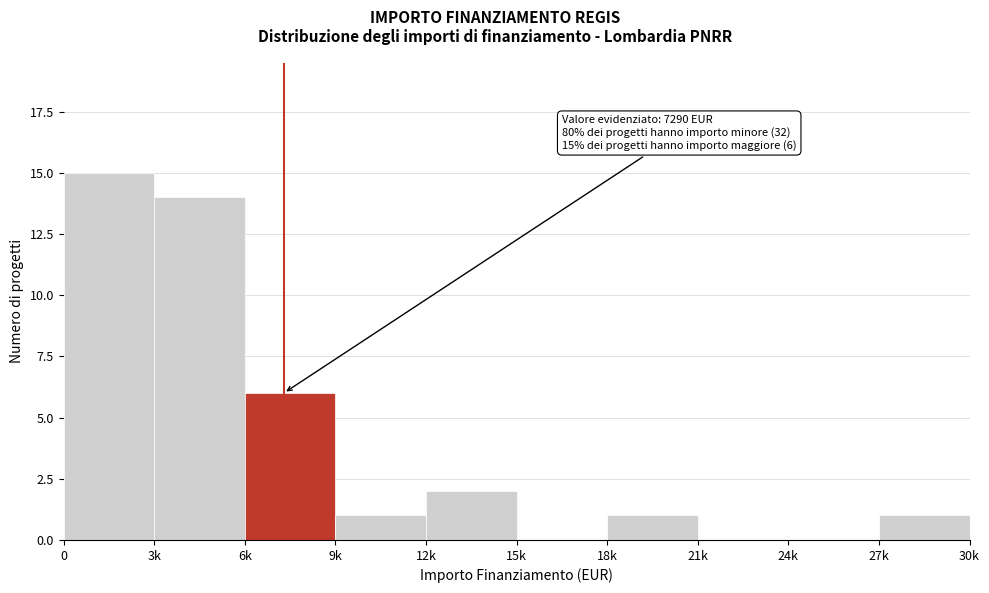

Reading left to right, what are all the values shown in this chart?

0=15	3k=14	6k=6	9k=1	12k=2	15k=0	18k=1	21k=0	24k=0	27k=1